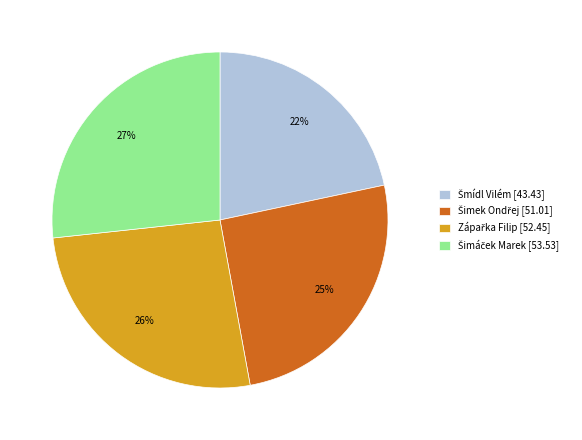

Does any single category account for the majority?

No